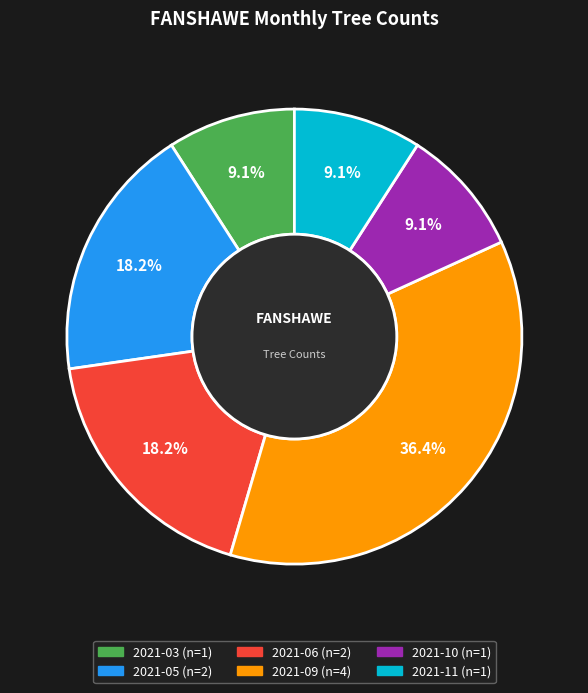

Count the number of slices in the pie.

6